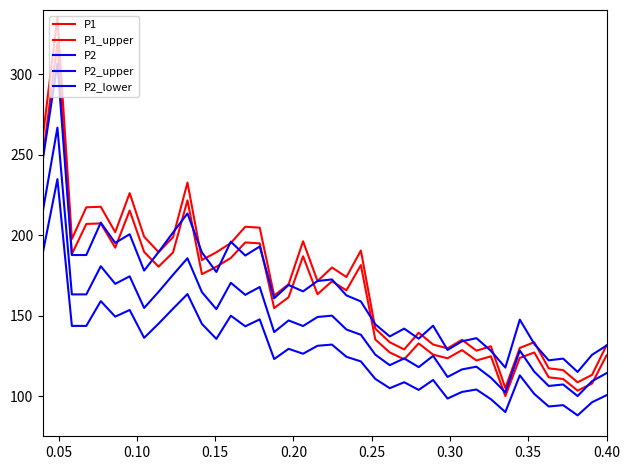

How many lines are shown in the chart?

5